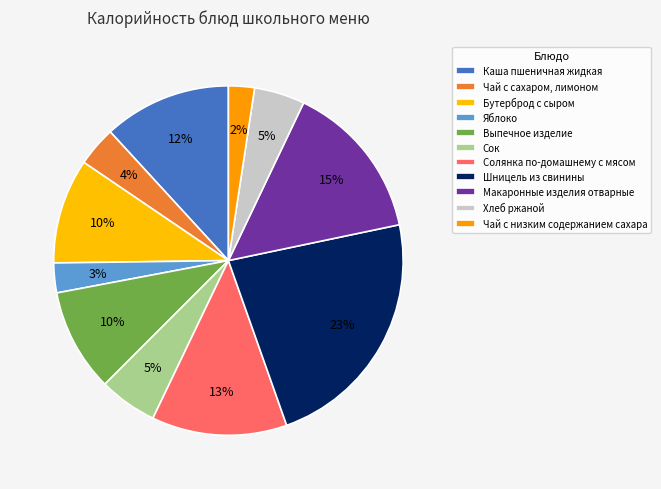

How many slices are in this pie chart?

11